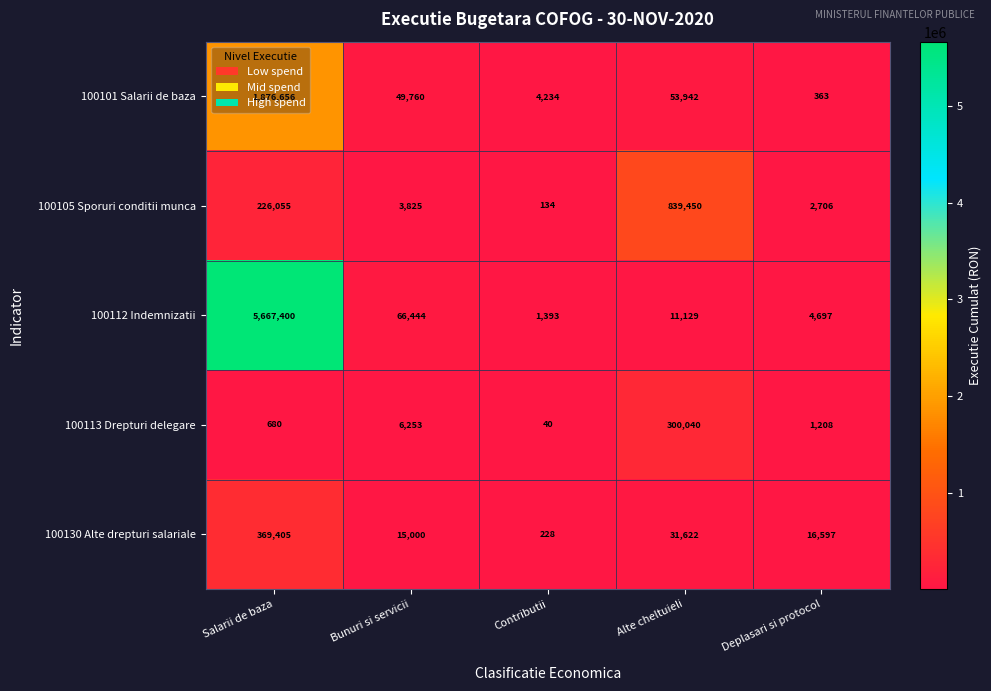

Between Salarii de baza and Deplasari si protocol, which series saw the biggest shift?

100112 Indemnizatii